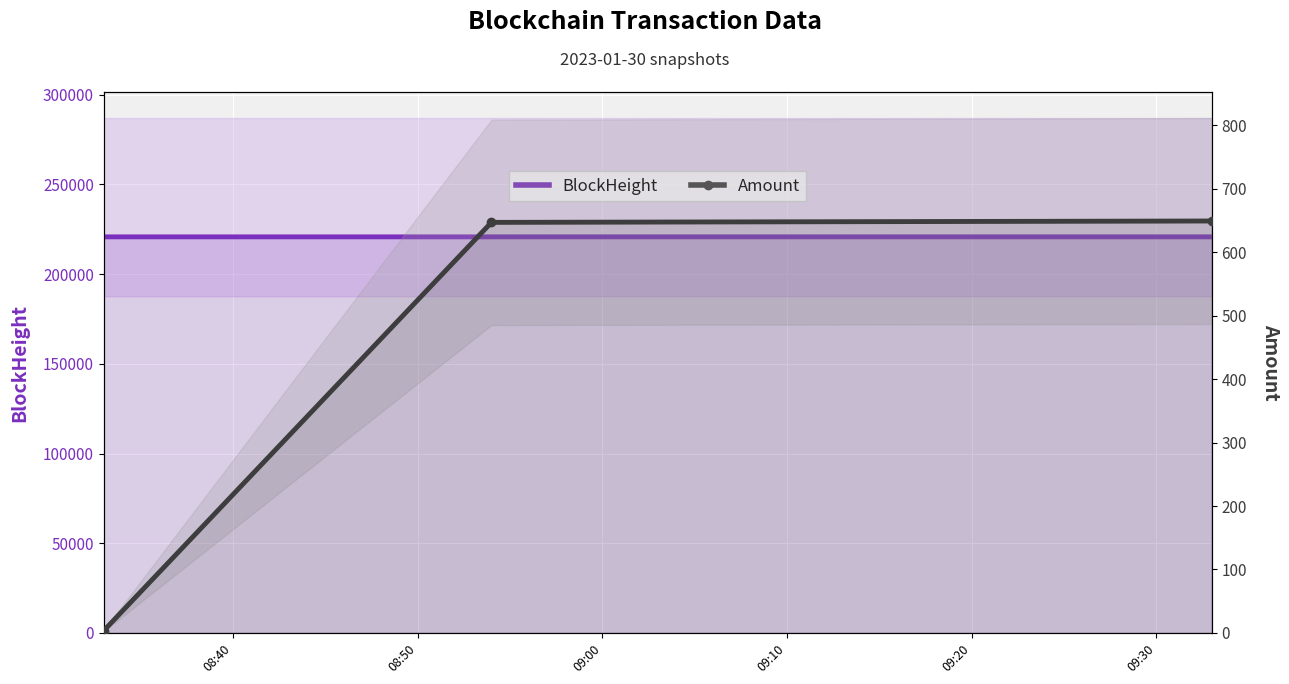

How many lines are shown in the chart?

2